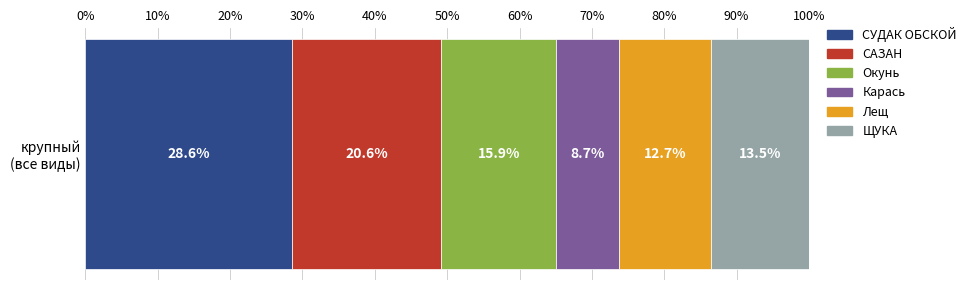

Count the number of data series in this chart.

6